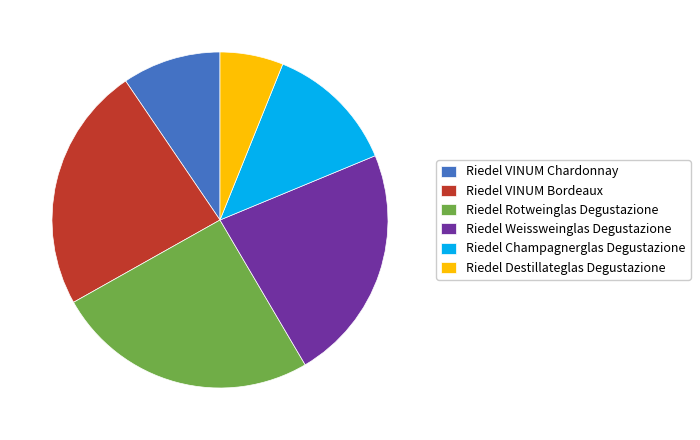

Is there a majority slice in this chart?

No